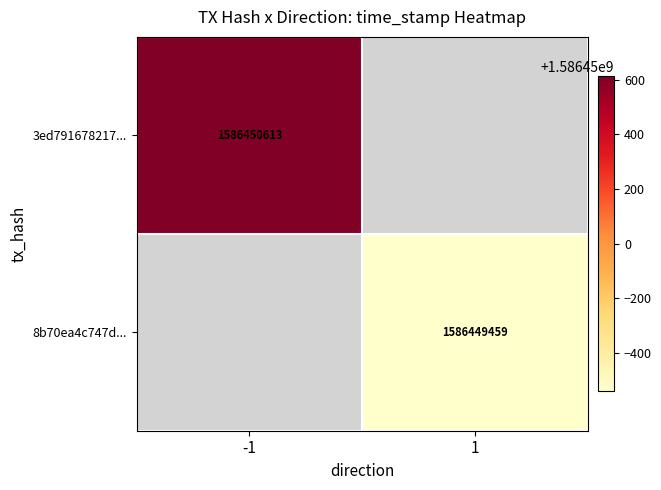

Which has a higher value, 0 or 1?

1